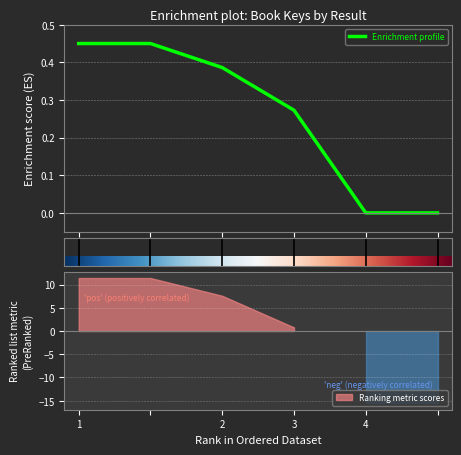

List the labels in order of value, smallest first.

4, , 3, 2, 1, 